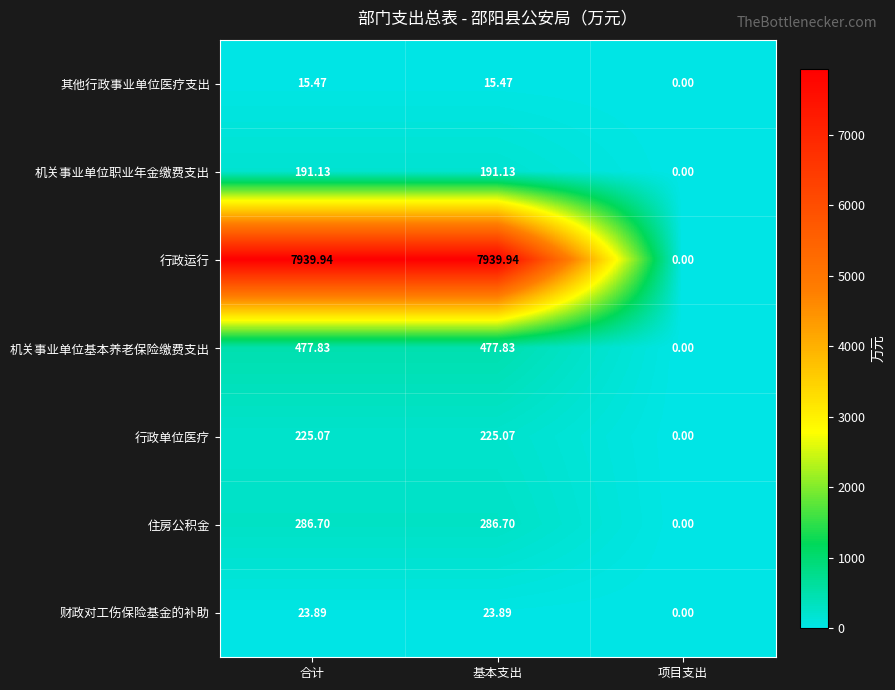

Between 基本支出 and 项目支出, which series saw the biggest shift?

行政运行